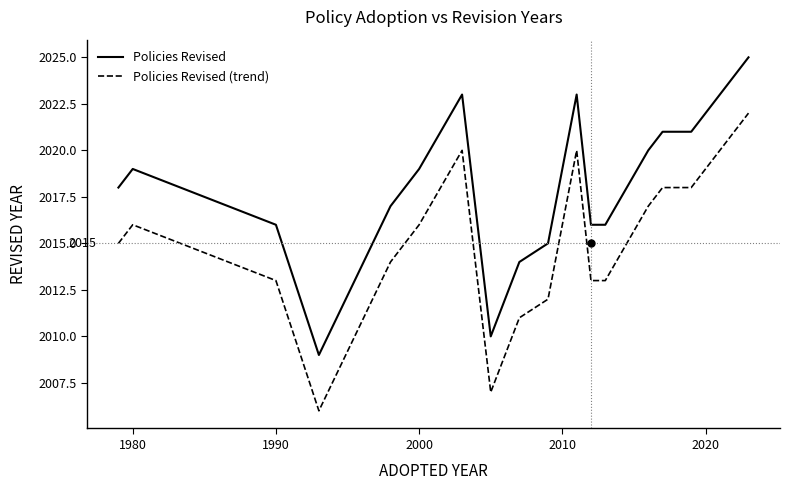

True or false: Policies Revised has more than 2 points higher than both neighbors.

True